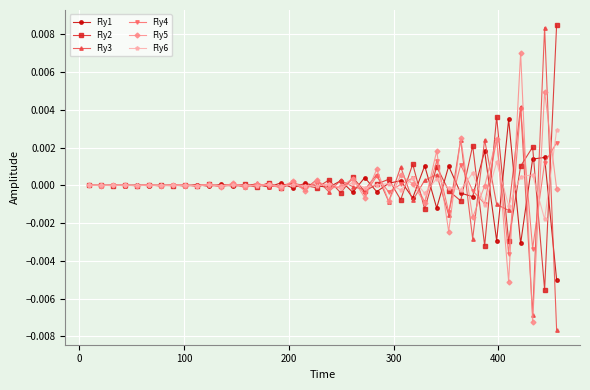

Which series has the widest spread of values?

Fly3